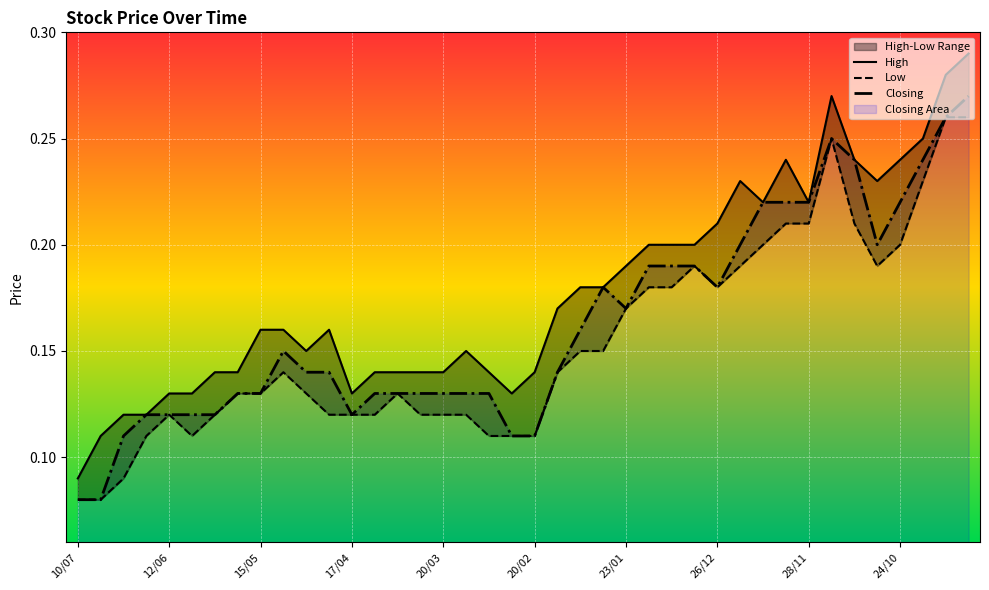

What is the minimum value for Closing?

0.1